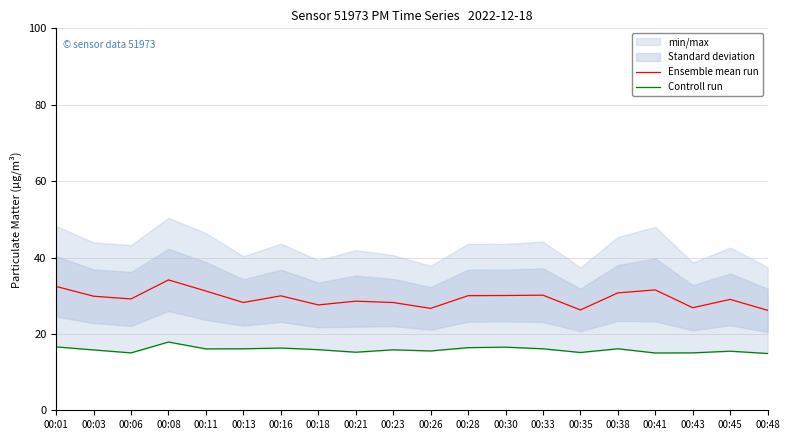

What is the average value of the Controll run series?

15.8